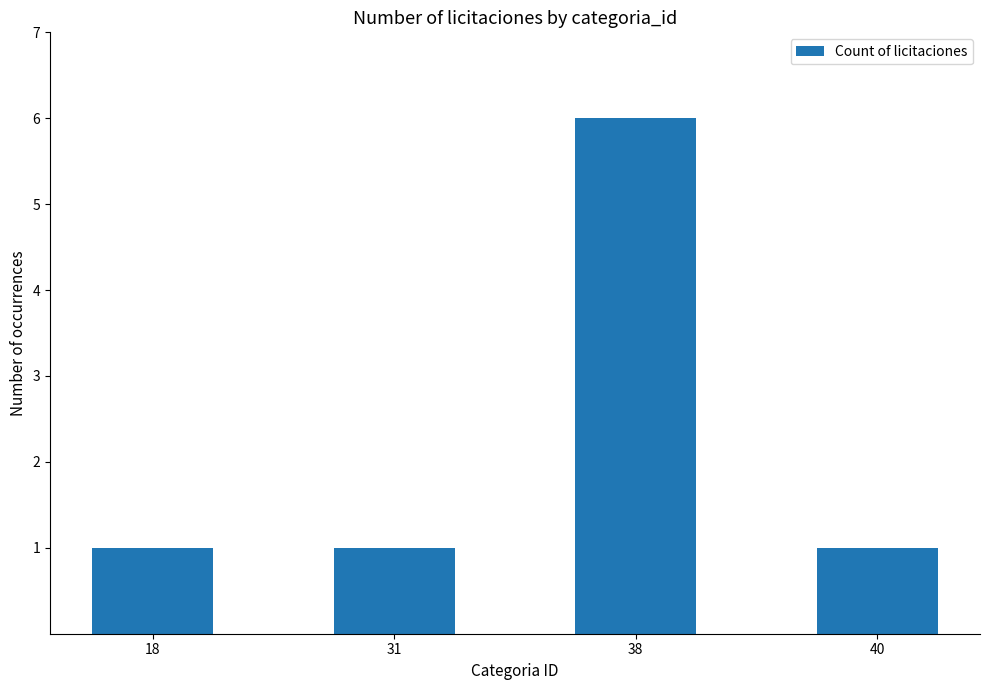

What is the approximate value at 38?

6